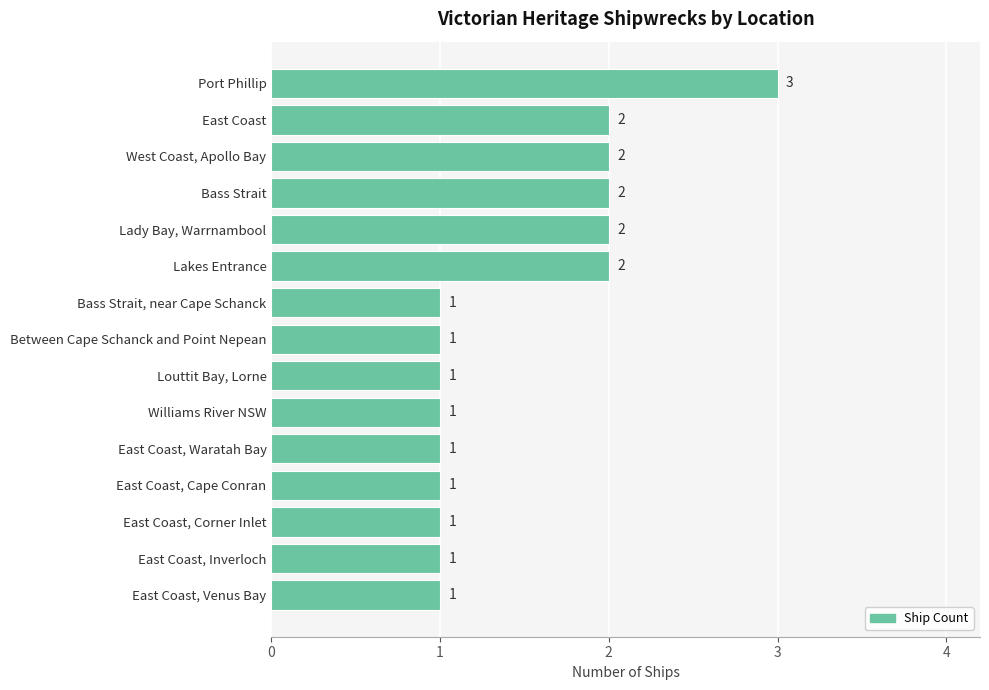

True or false: the data shows 3 at Lady Bay, Warrnambool.

False